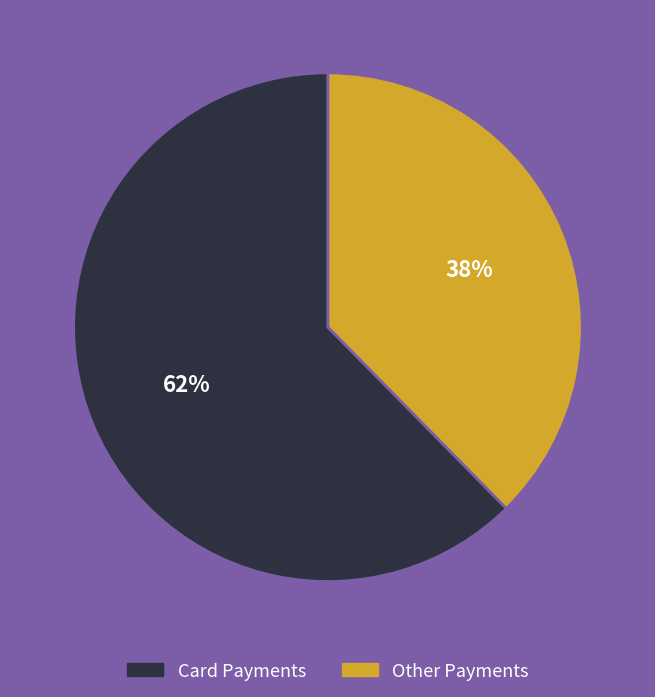

Is there a majority slice in this chart?

Yes